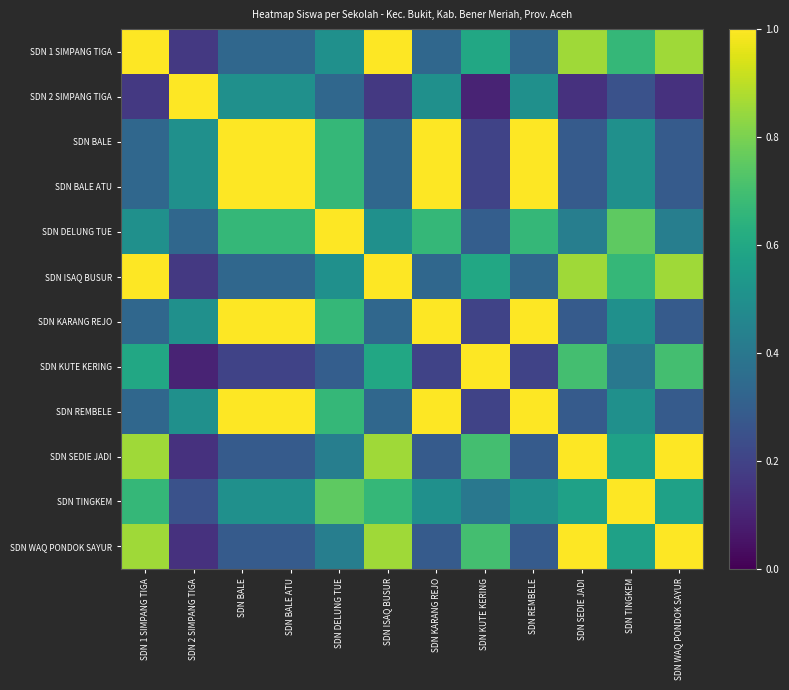

Count the number of categories in the chart.

12